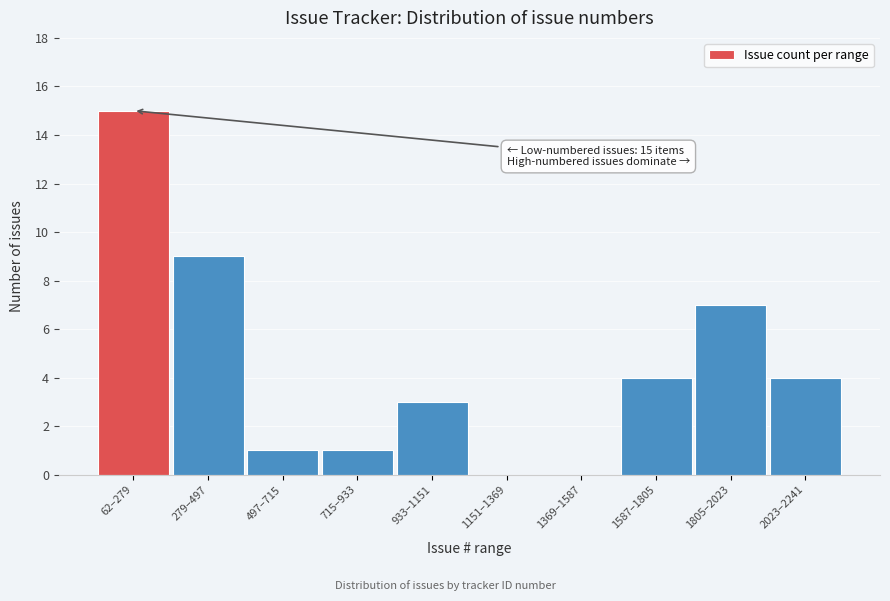

Reading right to left, transcribe all the data shown in this chart.

2023–2241=4	1805–2023=7	1587–1805=4	1369–1587=0	1151–1369=0	933–1151=3	715–933=1	497–715=1	279–497=9	62–279=15